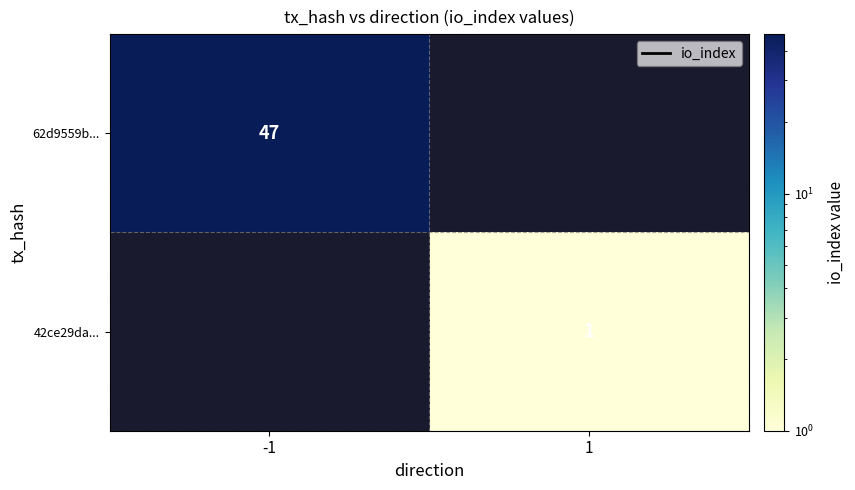

True or false: 62d9559b... has a value of 47 at -1.

True